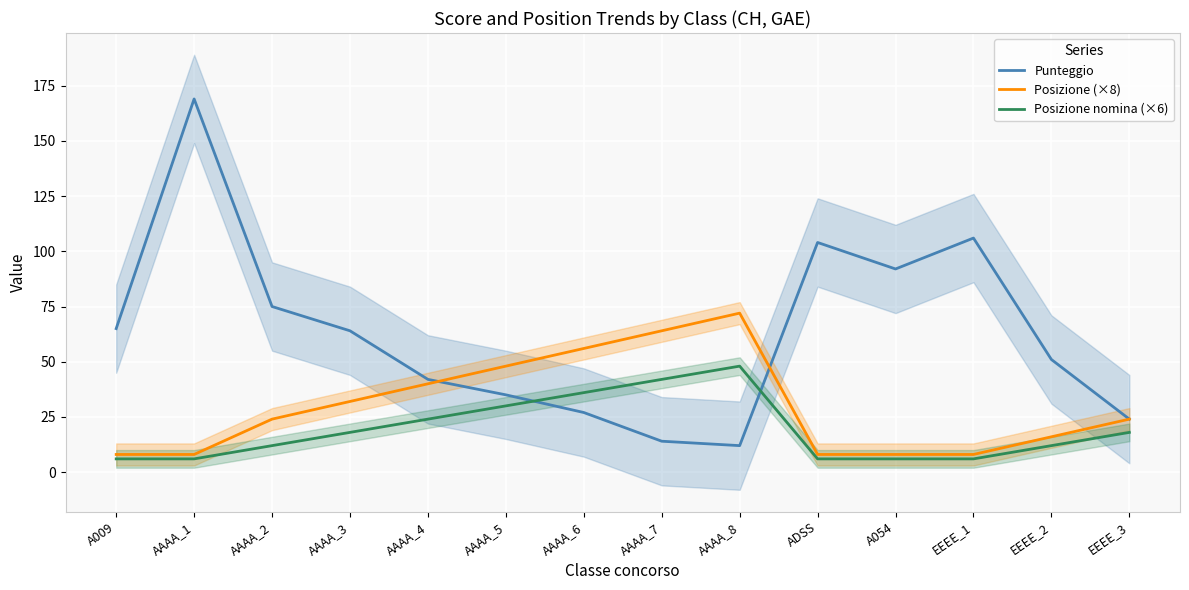

The Punteggio series shows 104 at ADSS. True or false?

True